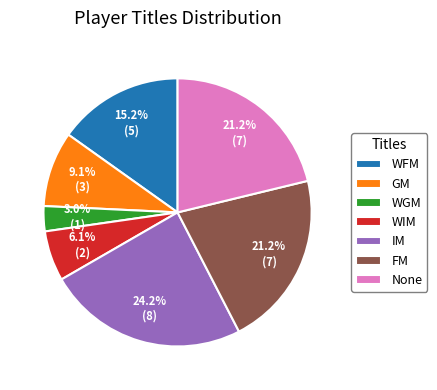

What portion of the pie excludes WGM?

97.0%